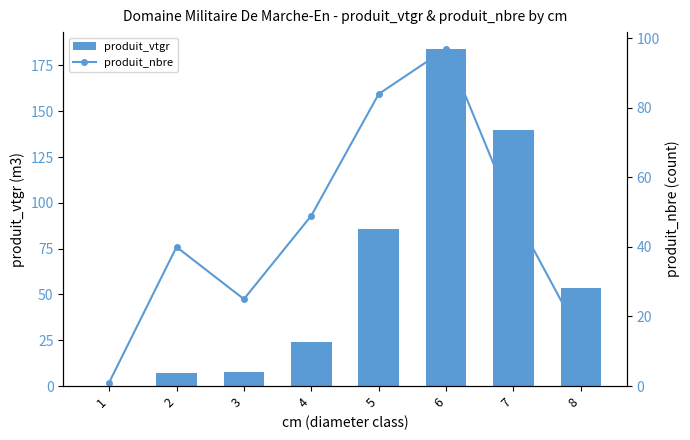

Rank the series by their maximum value, from lowest to highest.

produit_nbre, produit_vtgr